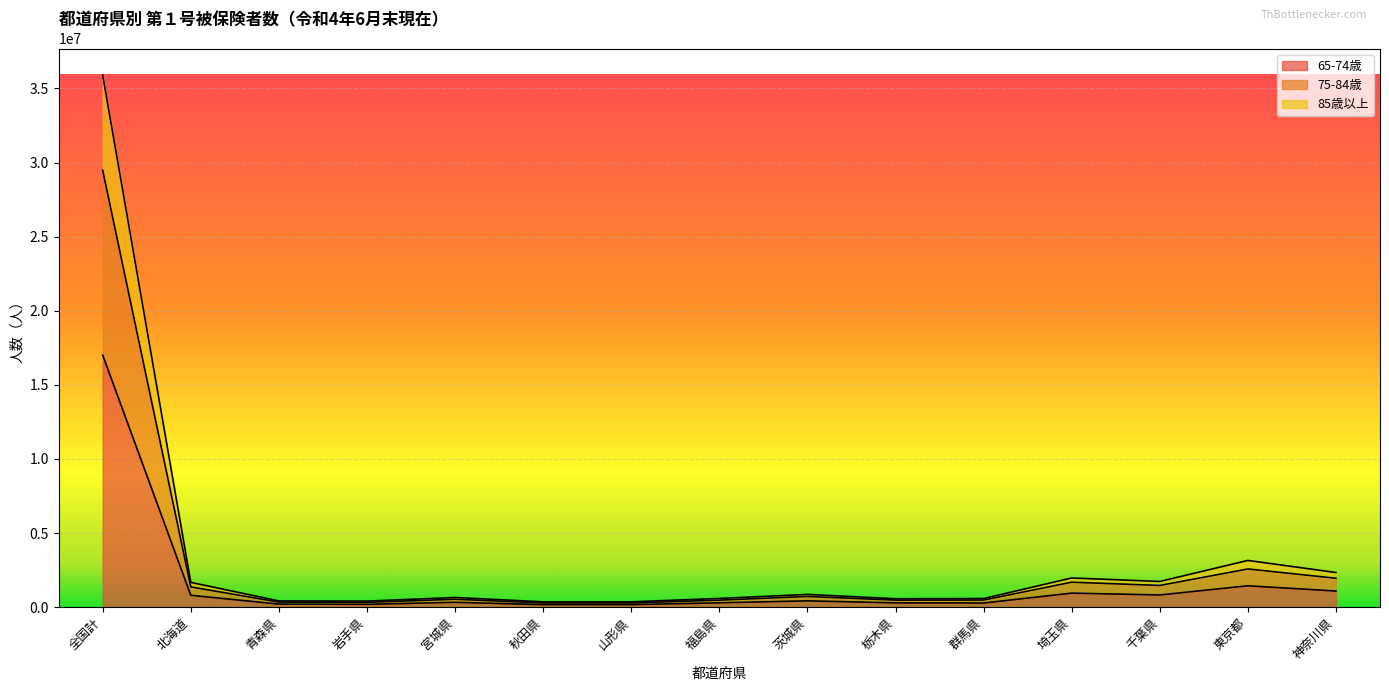

True or false: 75-84歳 has a value of 539634 at 神奈川県.

False